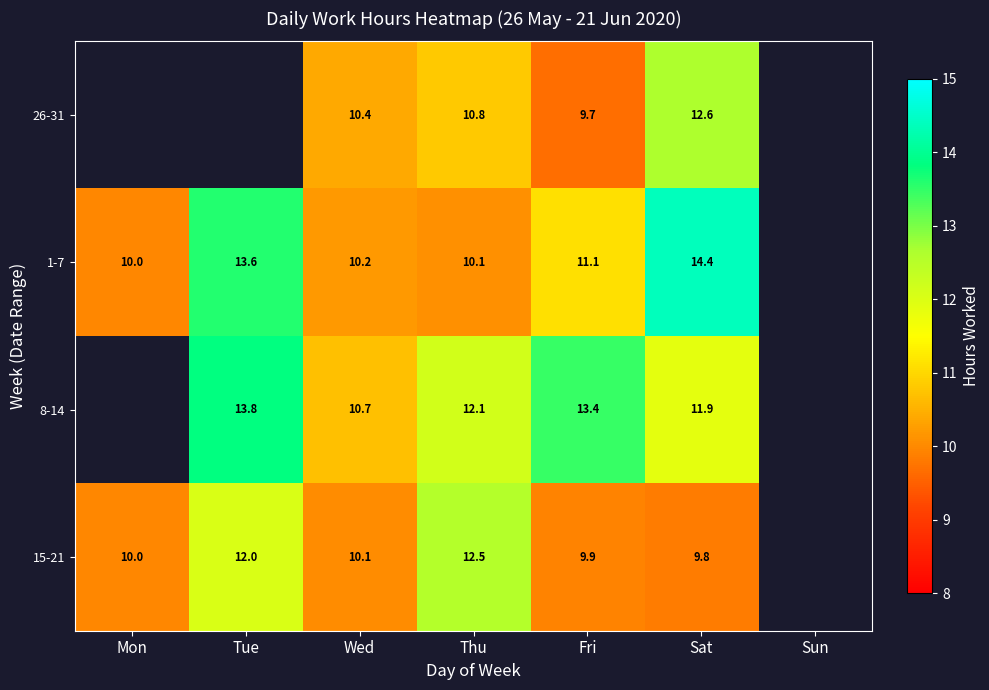

What is the sum of the 8-14 values at Fri and Thu?

25.5